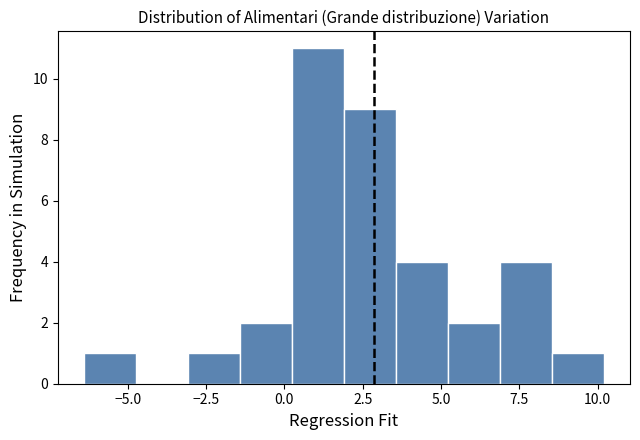

Around what value on the x-axis is the tallest bar? Give the approximate position of its centre, as read against the axis.

1.0